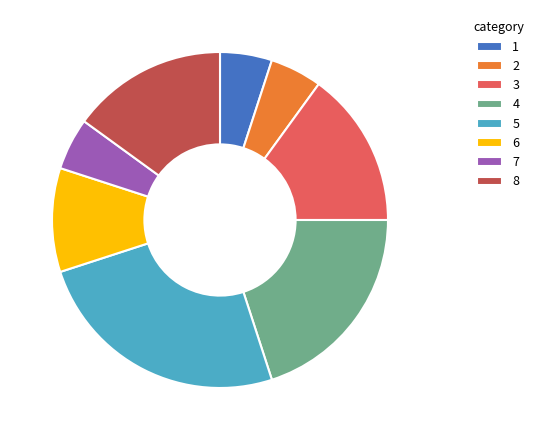

Is there a majority slice in this chart?

No